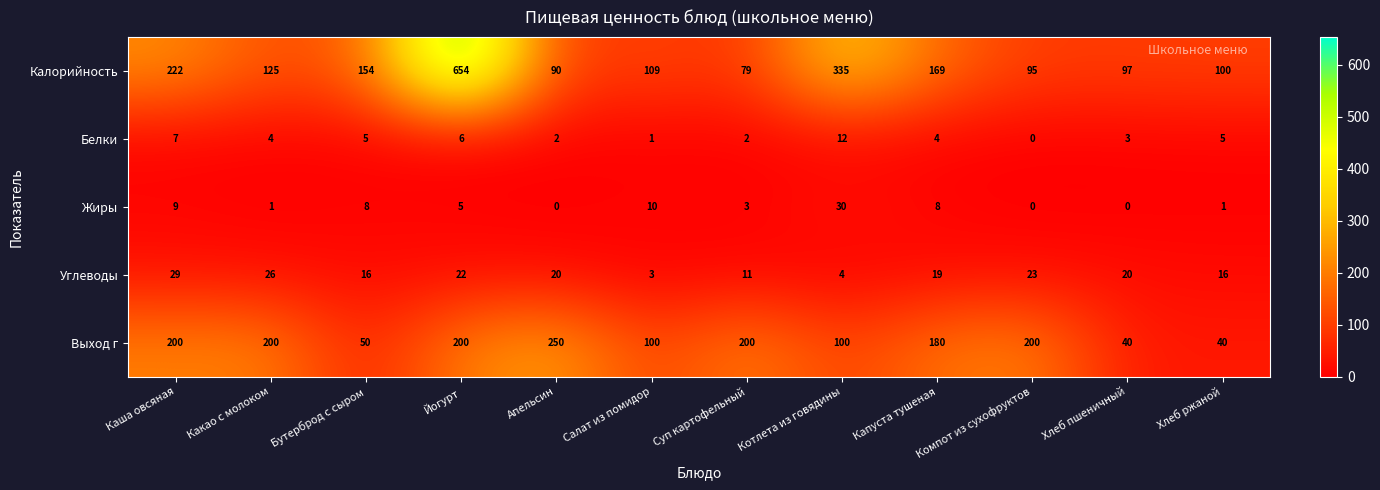

Where does the Белки series first go above 4?

Каша овсяная